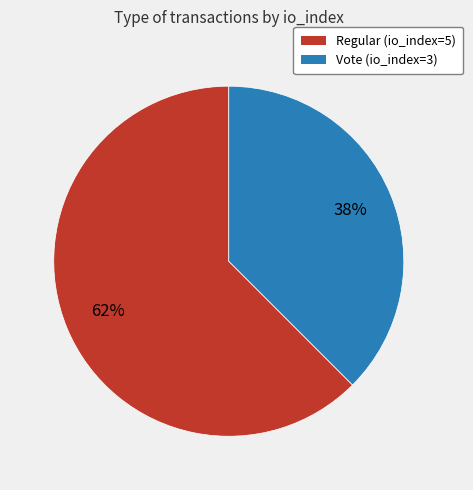

Approximately how many times larger is the value at Vote (io_index=3) compared to Regular (io_index=5)?

0.6